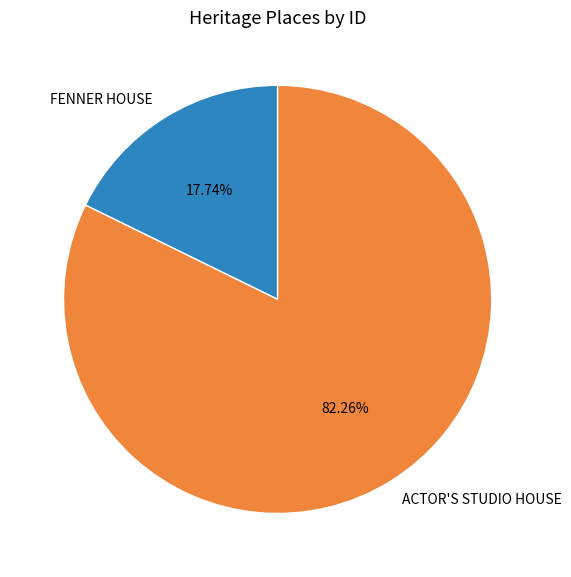

How many slices are in this pie chart?

2